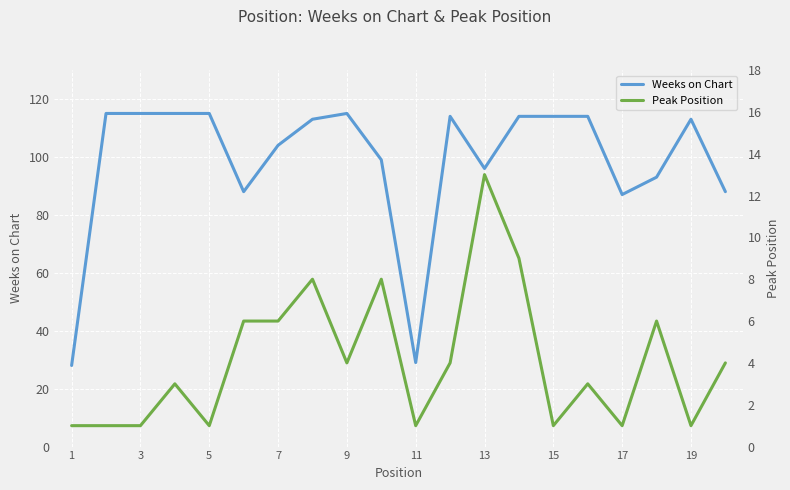

Is it true that Weeks on Chart equals 185 at 15?

False